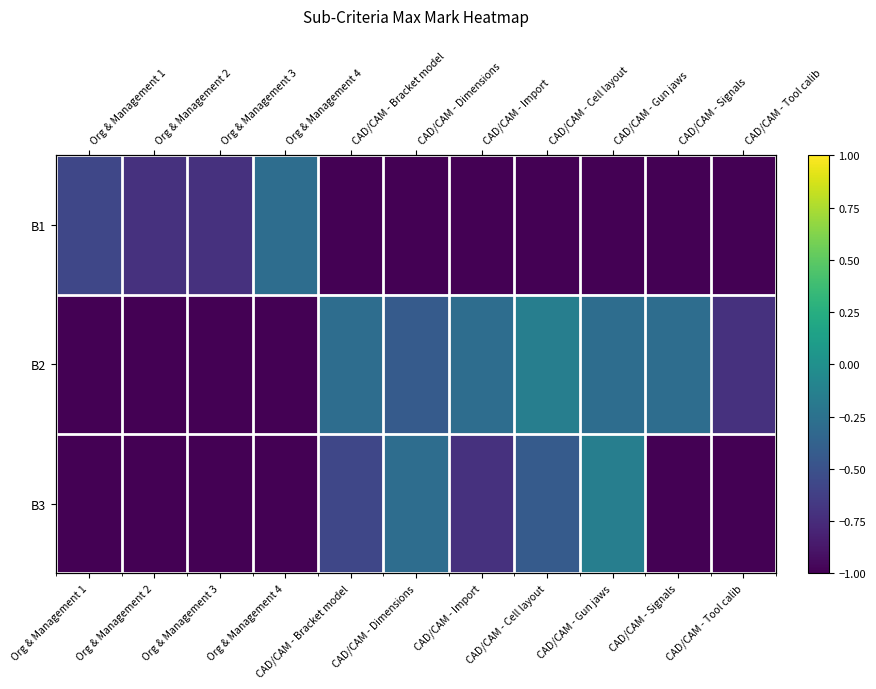

How many categories are shown in the chart?

11